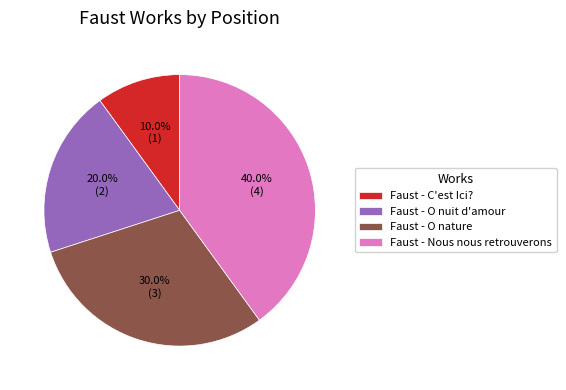

To the nearest percent, what percentage of the pie is Faust - O nuit d'amour?

20%